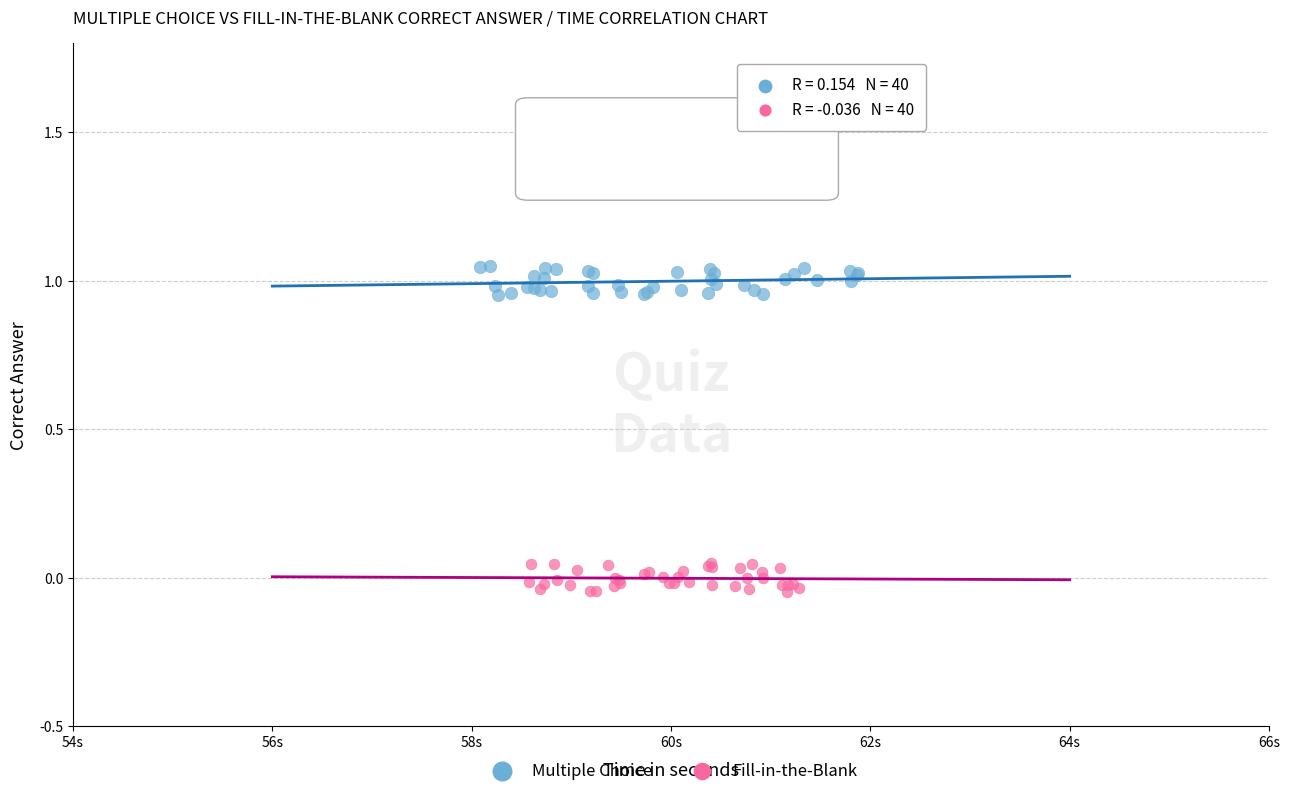

Which series reaches the minimum Y coordinate?

Fill-in-the-Blank